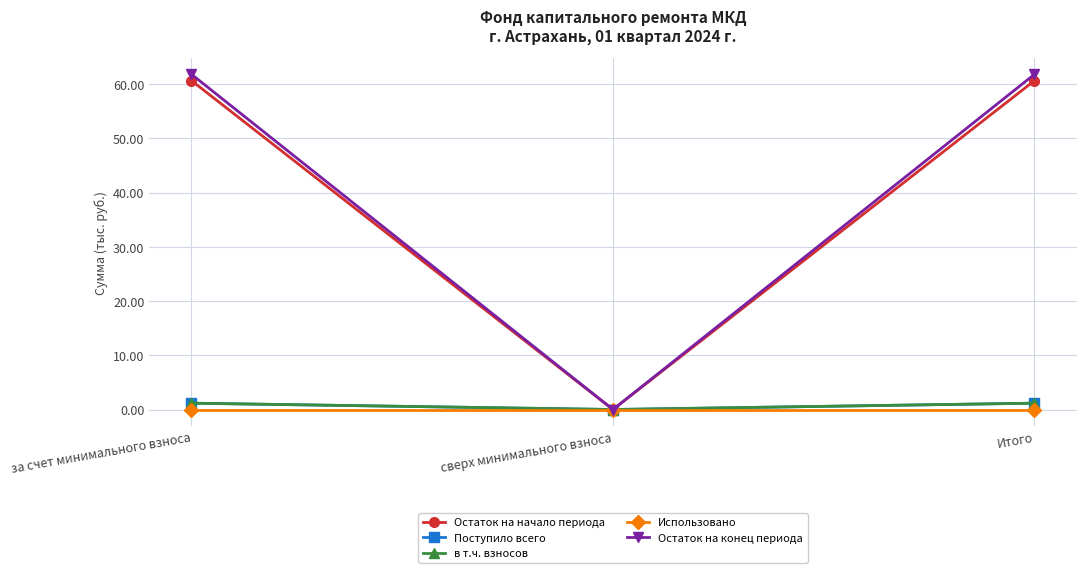

Does the chart have visible grid lines?

Yes